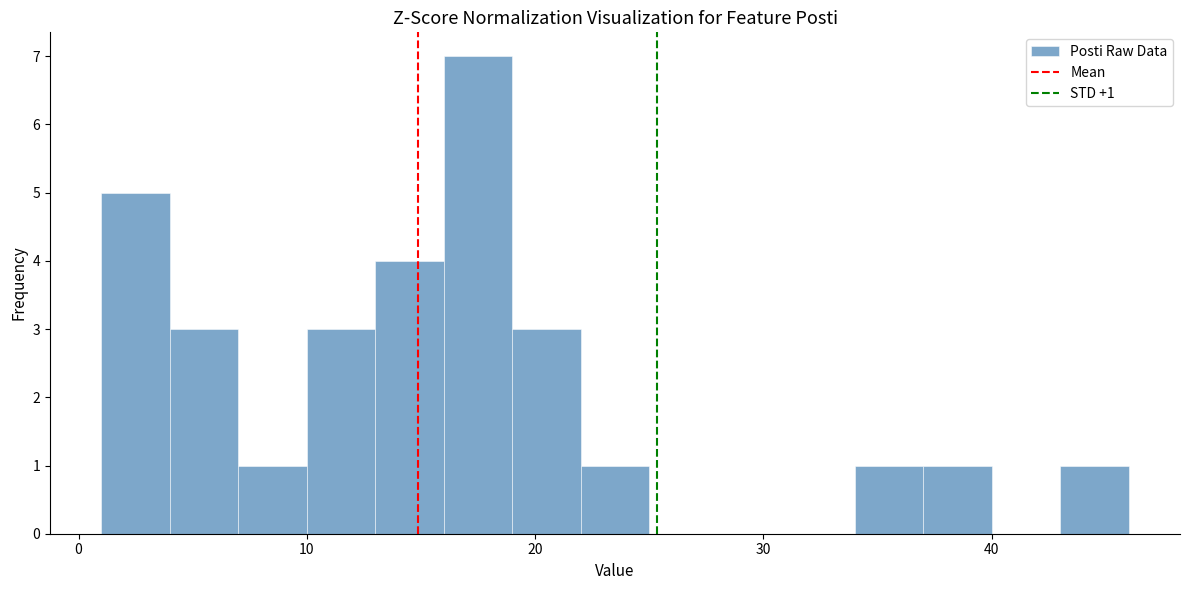

Around what value on the x-axis is the tallest bar? Give the approximate position of its centre, as read against the axis.

18